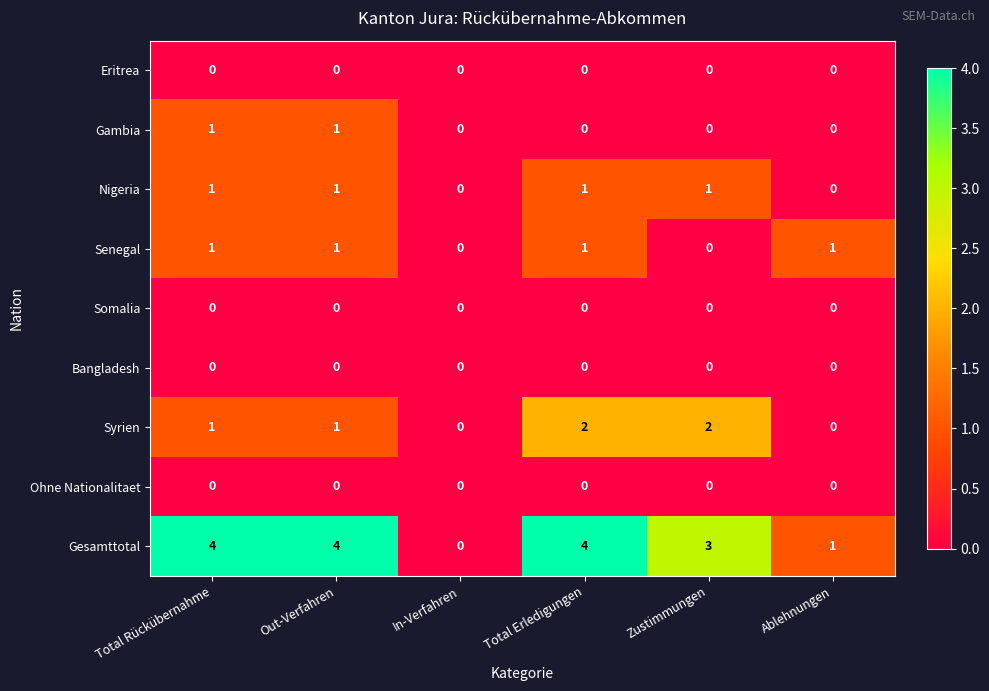

What is the total value across all series at Total Rückübernahme?

8